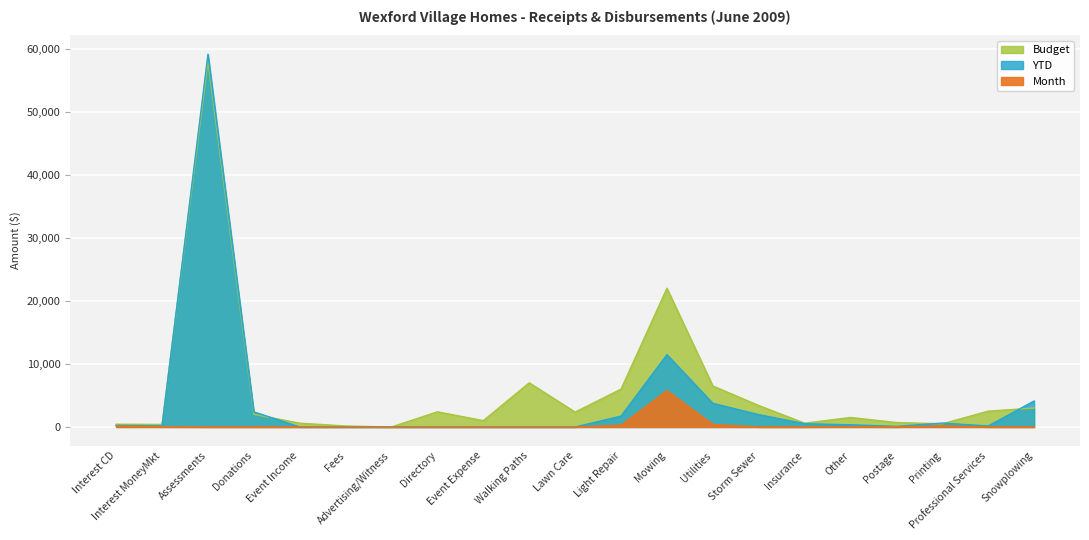

Reading right to left, extract all data points from this chart.

Month: 0.0	0.0	178.2	0.0	35.0	0.0	0.0	408.1	5761.6	286.4	0.0	0.0	0.0	0.0	0.0	0.0	0.0	0.0	0.0	23.7	125.7
YTD: 4120.0	150.0	617.9	94.0	343.9	514.0	1955.7	3745.5	11464.6	1714.5	0.0	0.0	0.0	0.0	0.0	0.0	0.0	2394.0	59130.0	167.6	248.6
Budget: 3000.0	2500.0	500.0	700.0	1500.0	600.0	3400.0	6500.0	22000.0	6000.0	2354.0	7000.0	1000.0	2400.0	0.0	150.0	600.0	2000.0	58000.0	400.0	432.0